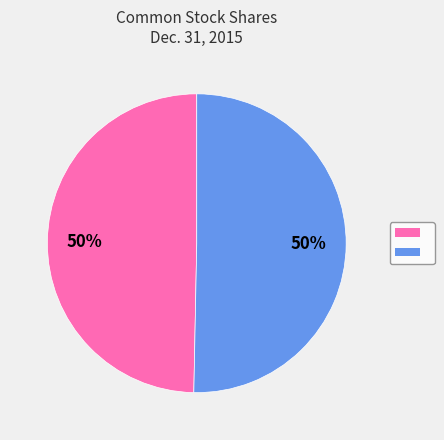

To the nearest percent, what is the average slice percentage?

50%